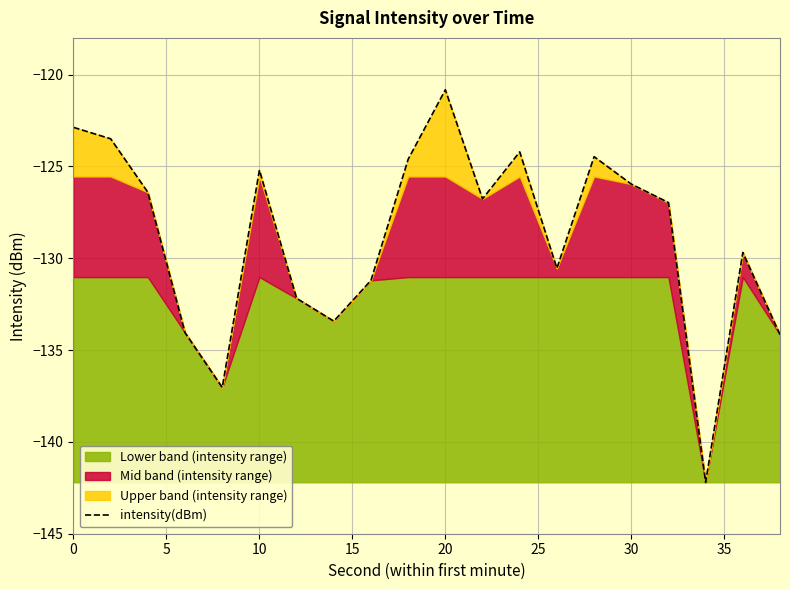

What is the difference between the maximum and minimum values?

21.4